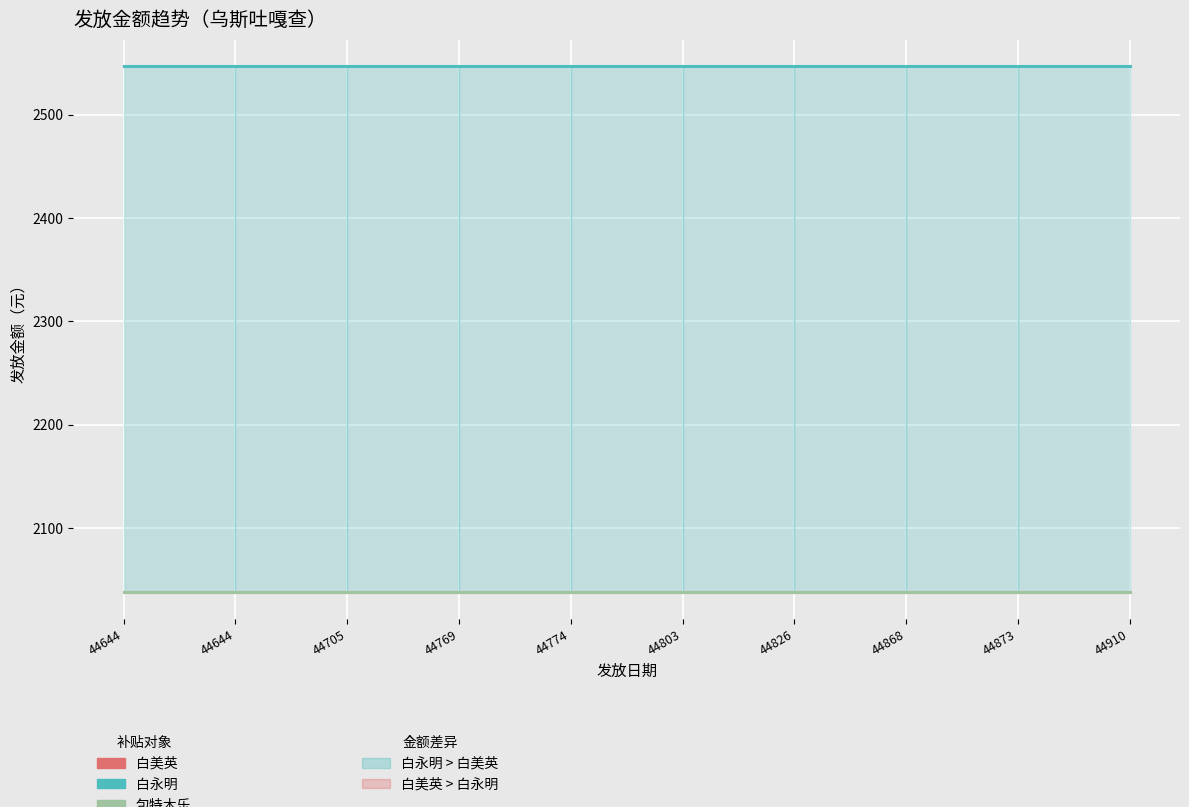

List the series in order of their peak value, lowest first.

白美英, 包特木乐, 白永明